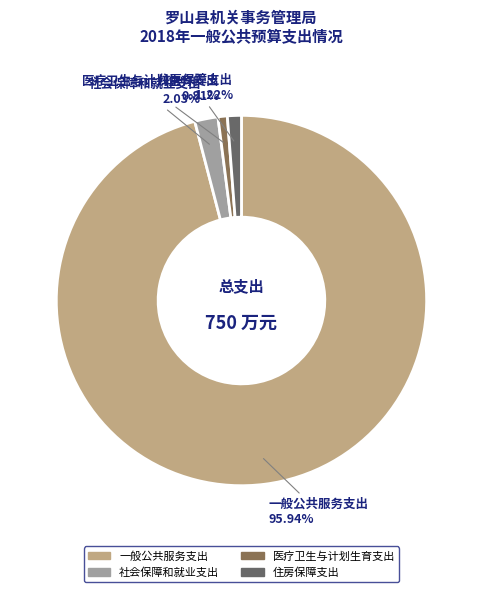

What is the largest slice in the pie chart?

一般公共服务支出